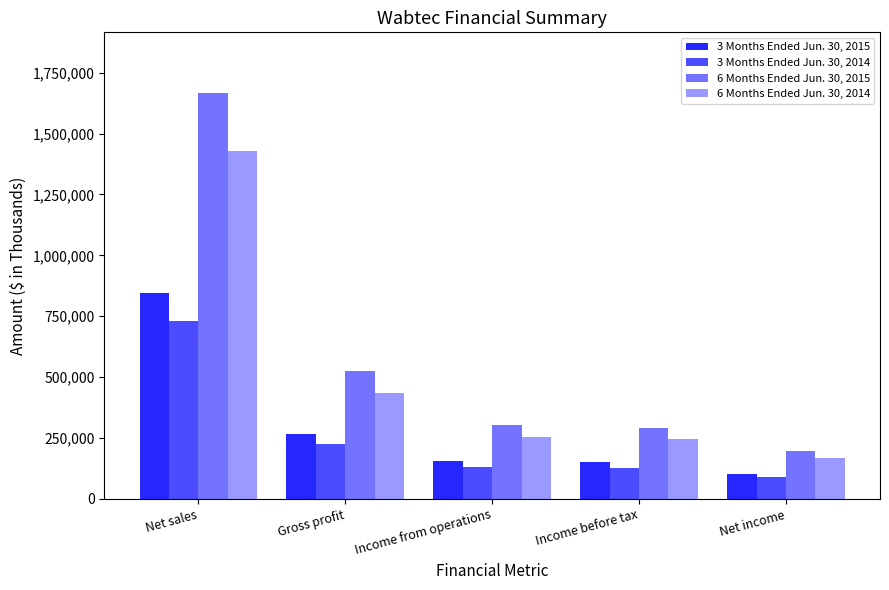

How many distinct data groups are displayed?

4